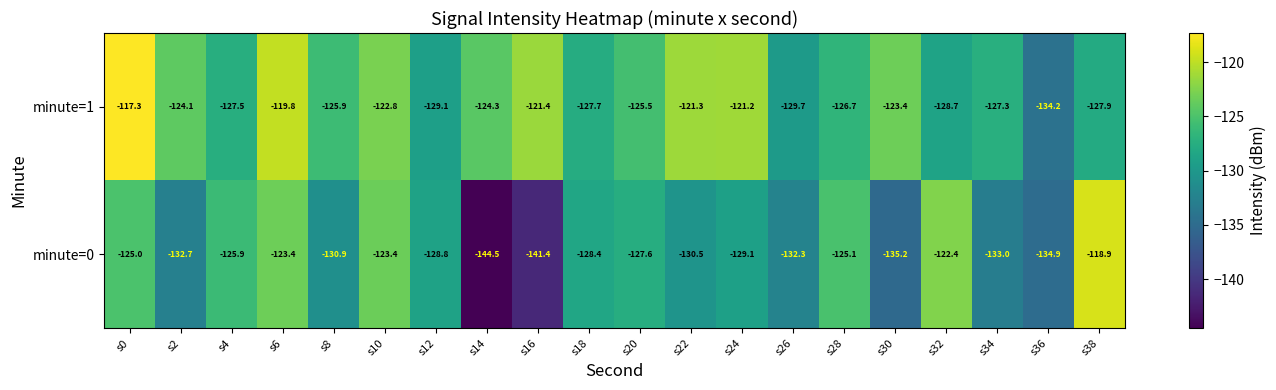

What is the minimum value shown in the chart?

-144.5